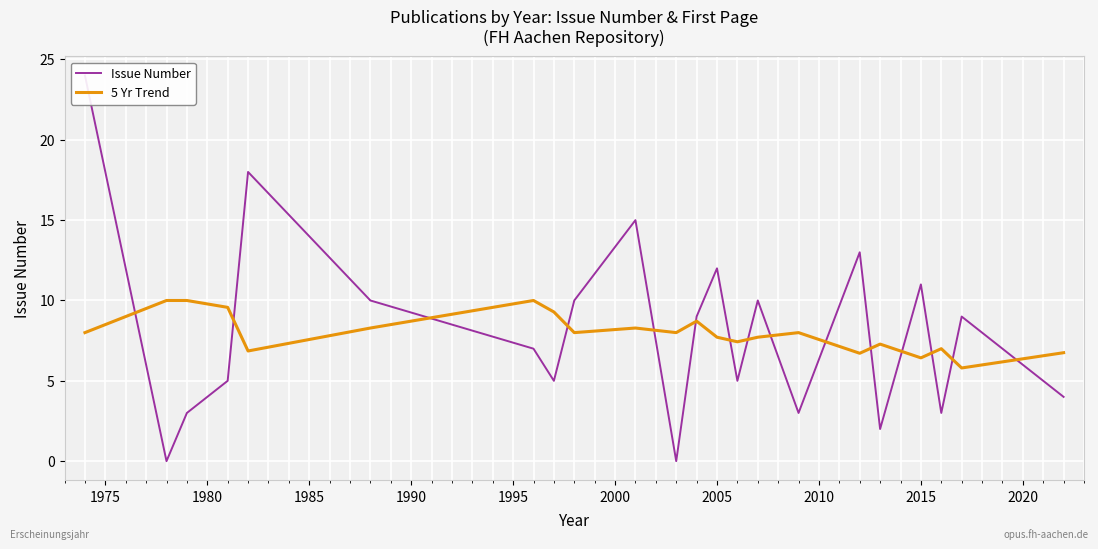

True or false: 5 Yr Trend has more than 0 interior local peaks.

True